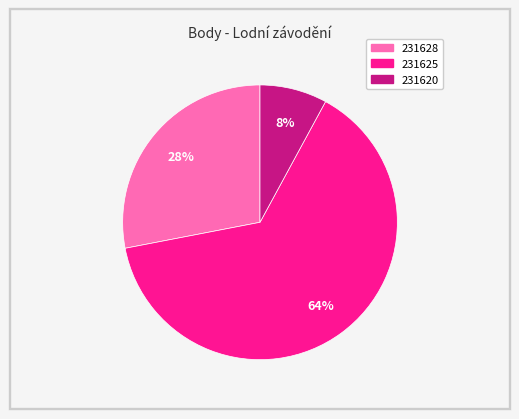

What percentage is the 231620 slice, to the nearest percent?

8%